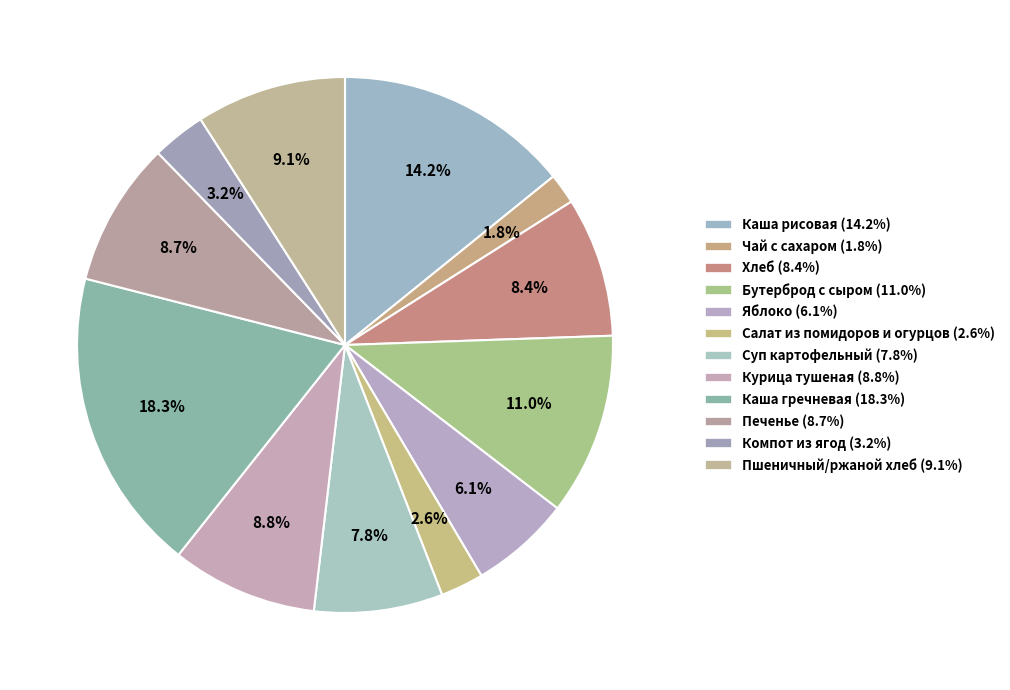

How many segments does this pie chart have?

12